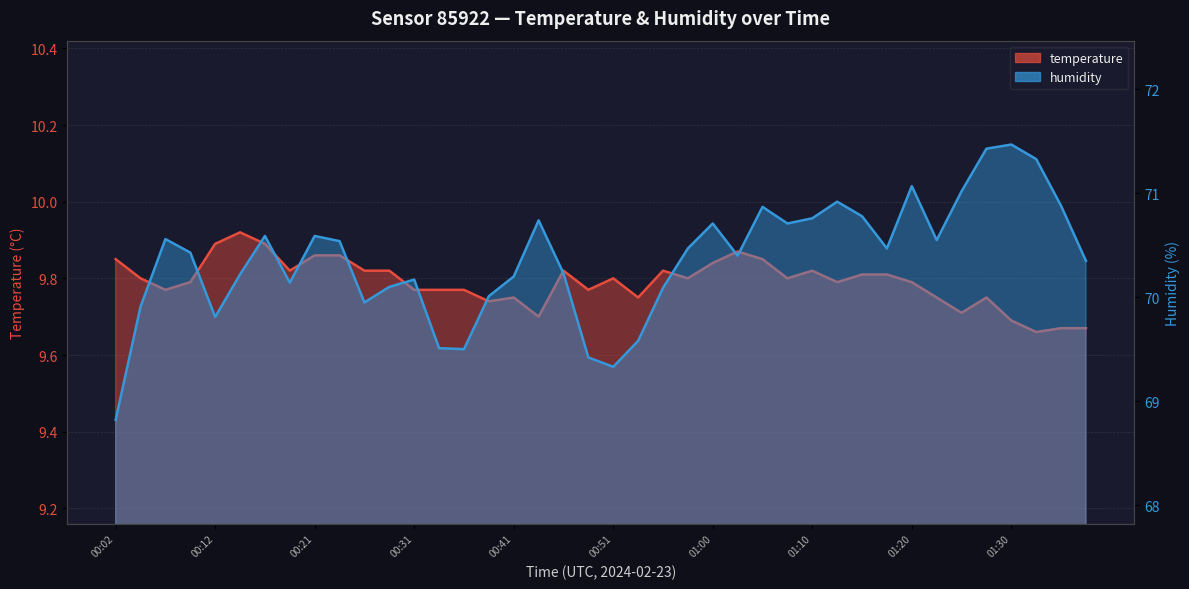

Which category has the highest value in the temperature series?

00:14